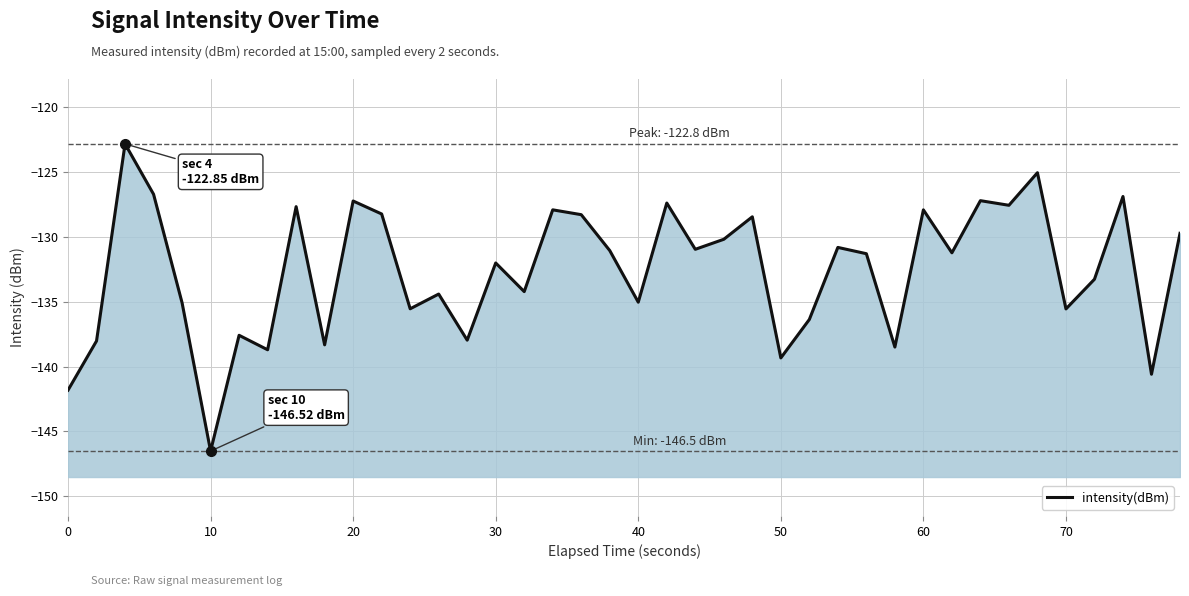

True or false: there are more than 1 points higher than both neighbors.

True